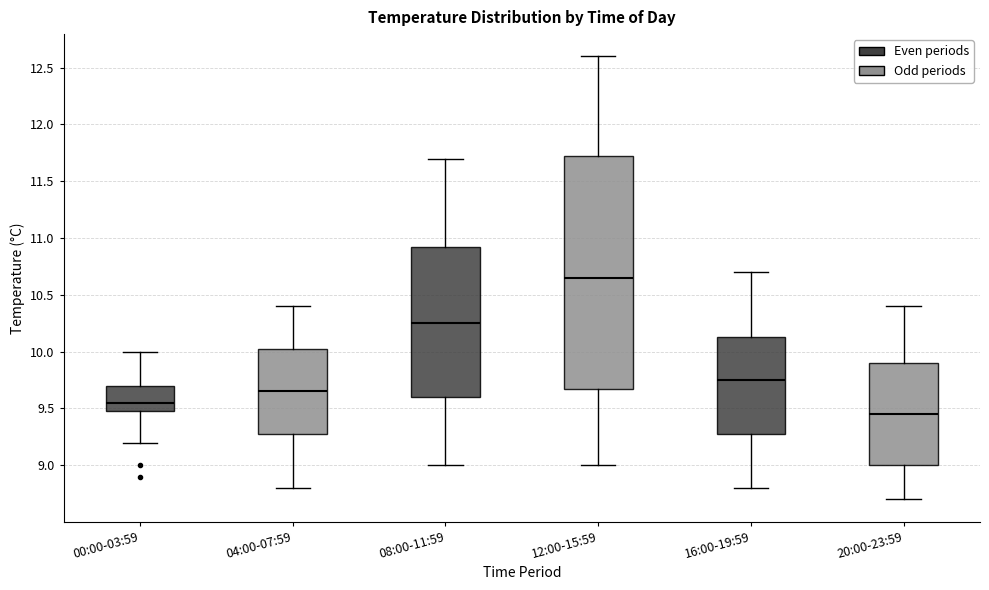

Which box has the highest median line?

12:00-15:59